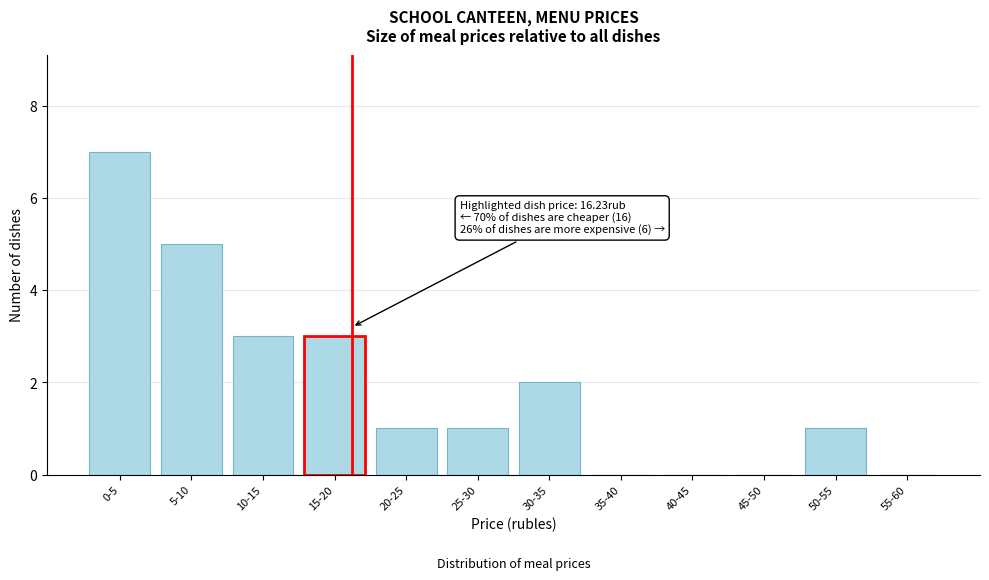

Reading left to right, extract all data points from this chart.

0-5=7	5-10=5	10-15=3	15-20=3	20-25=1	25-30=1	30-35=2	35-40=0	40-45=0	45-50=0	50-55=1	55-60=0